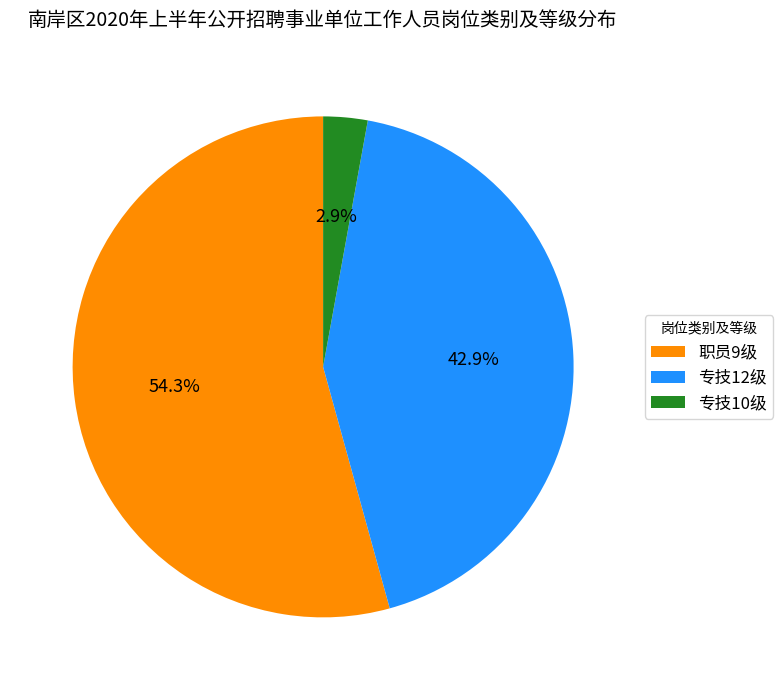

Is it true that 专技12级 is 53% of the pie?

False